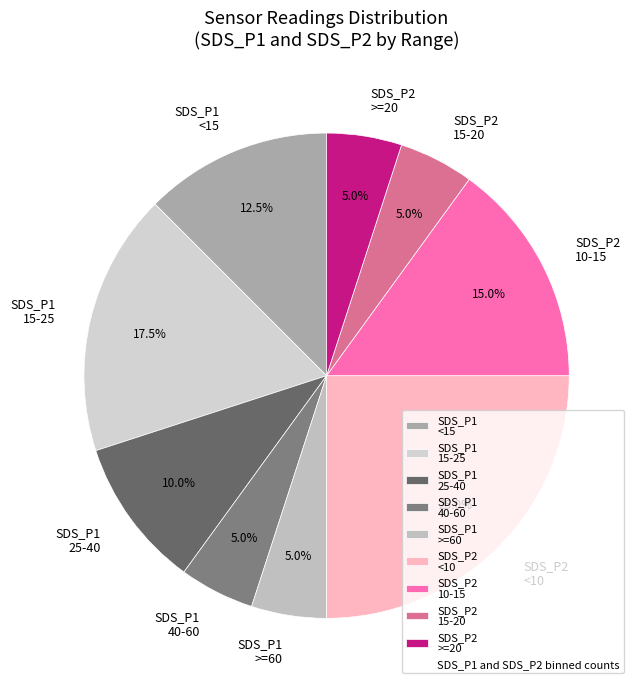

Which has a higher value, SDS_P2 >=20 or SDS_P2 10-15?

SDS_P2 10-15